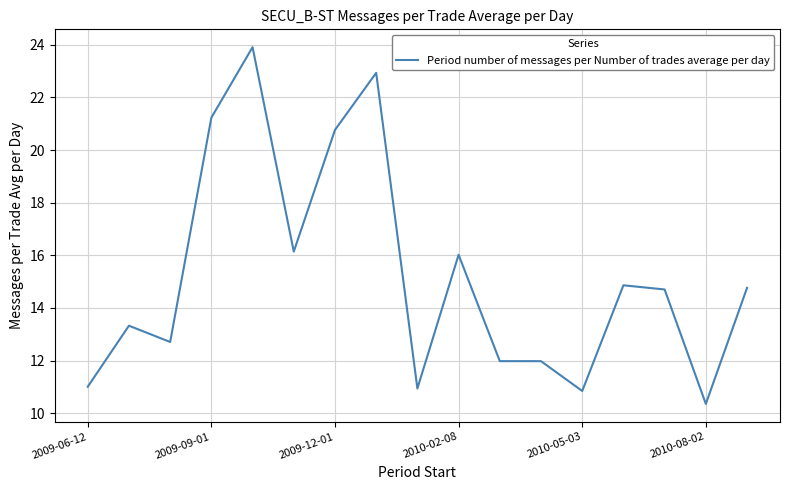

What is the difference between the maximum and minimum values?

13.6